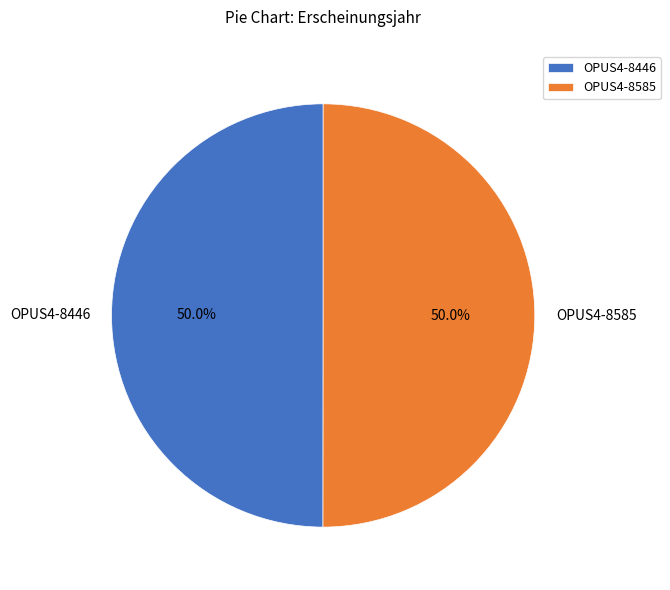

To the nearest percent, what portion does OPUS4-8585 represent?

50%